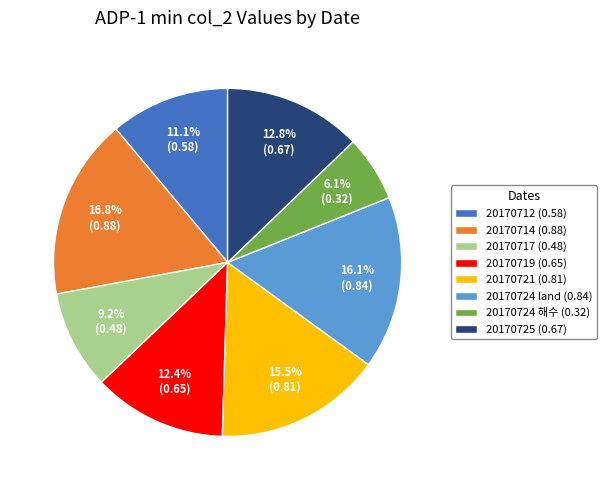

Which category has the smallest portion of the pie?

20170724 해수 (0.32)